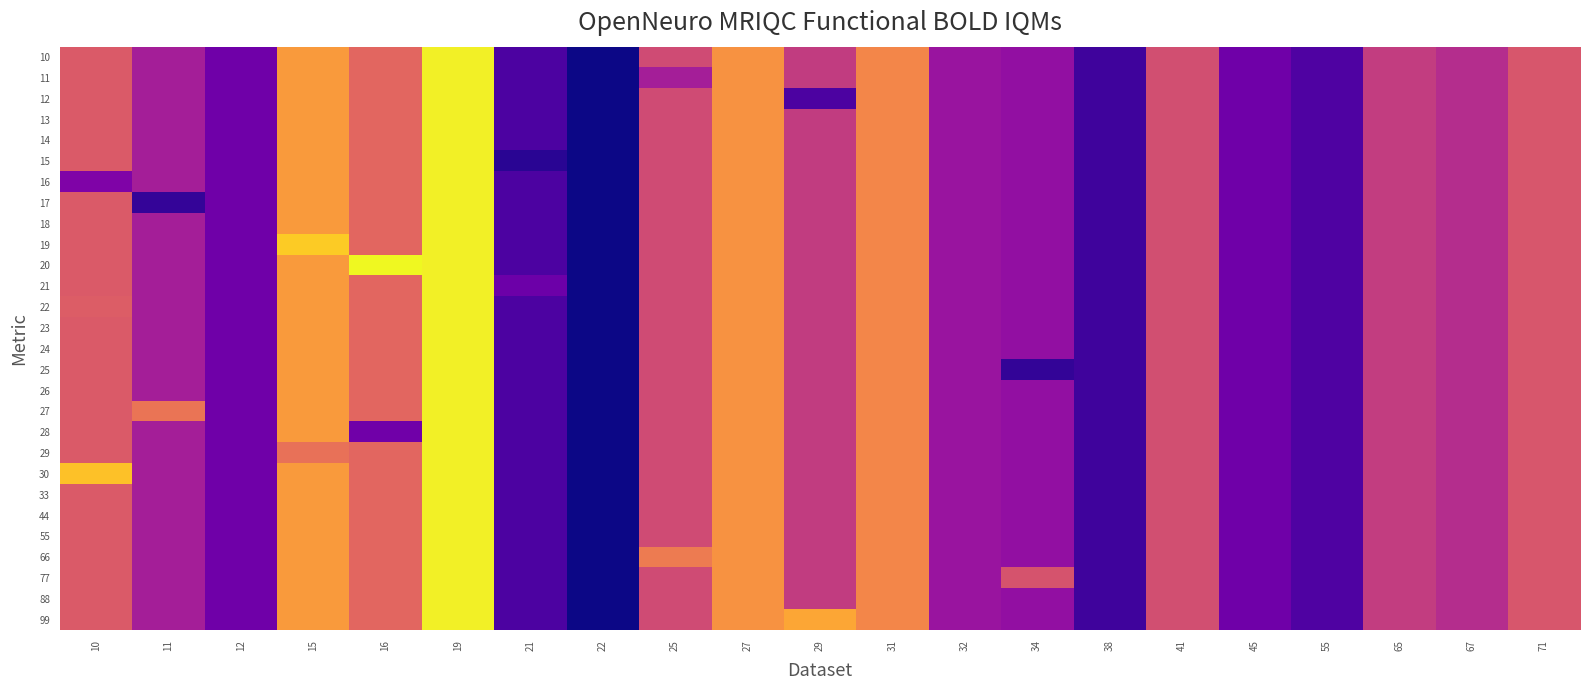

Between 25 and 16, which is larger?

16